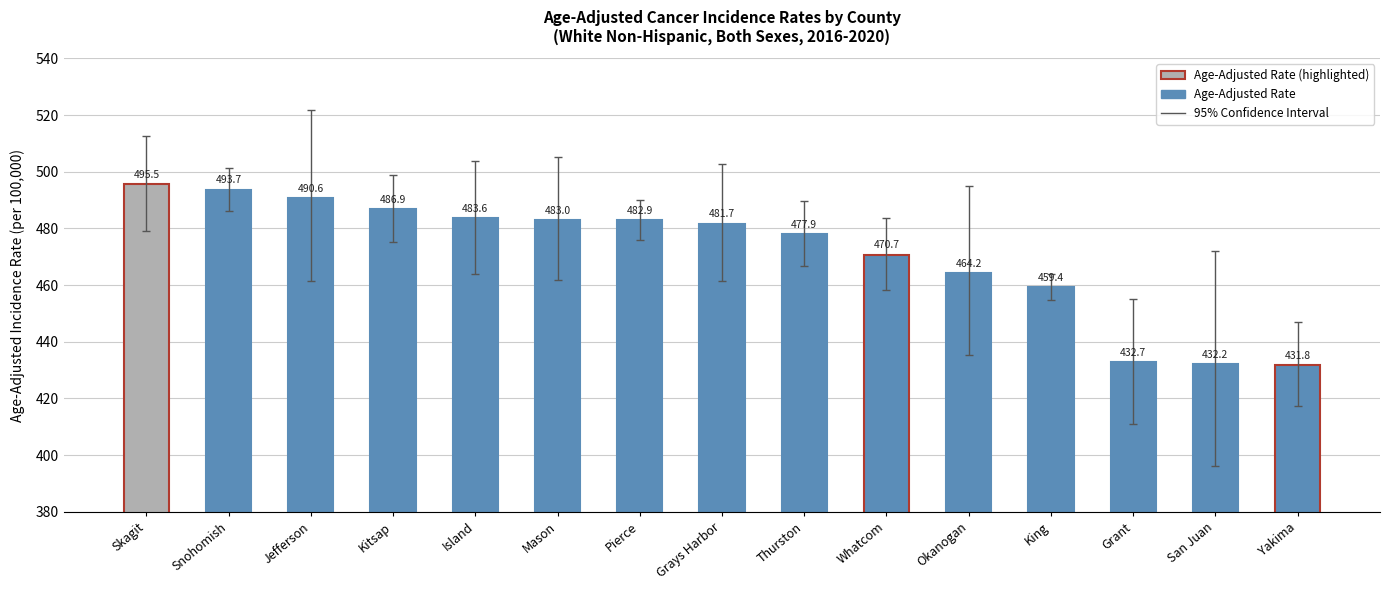

What is the maximum value shown in the chart?

495.5